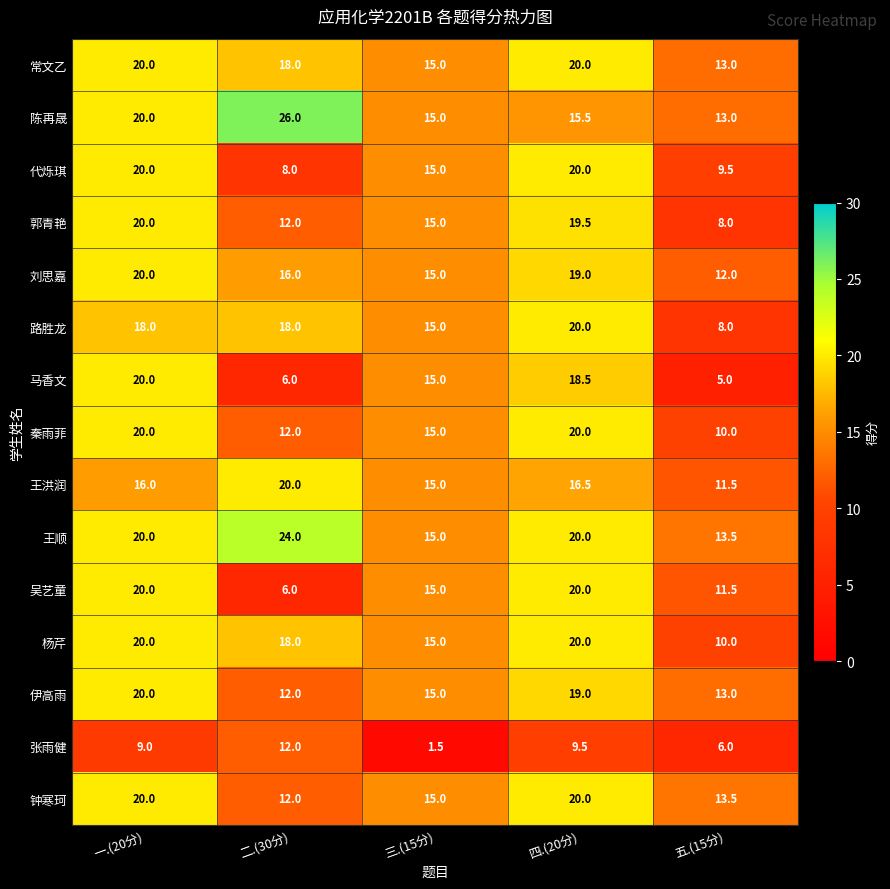

What is the greatest value displayed?

26.0